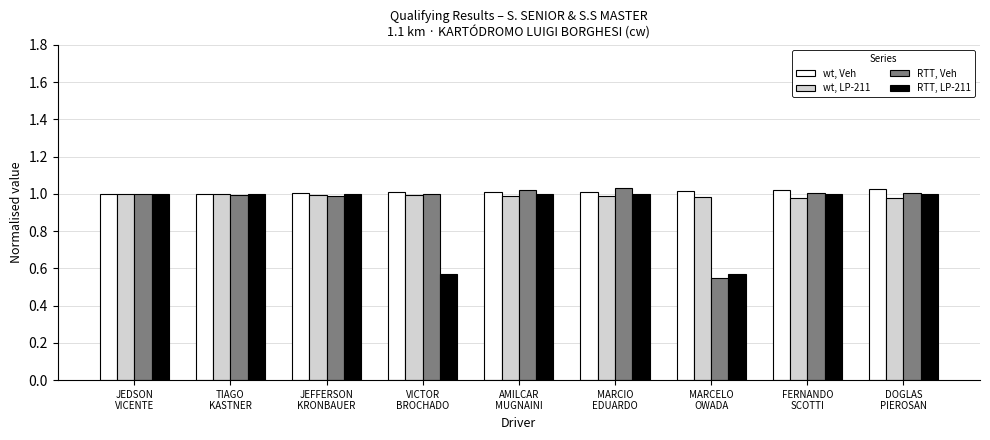

List the series in order of their overall mean, lowest first.

RTT, LP-211, RTT, Veh, wt, LP-211, wt, Veh